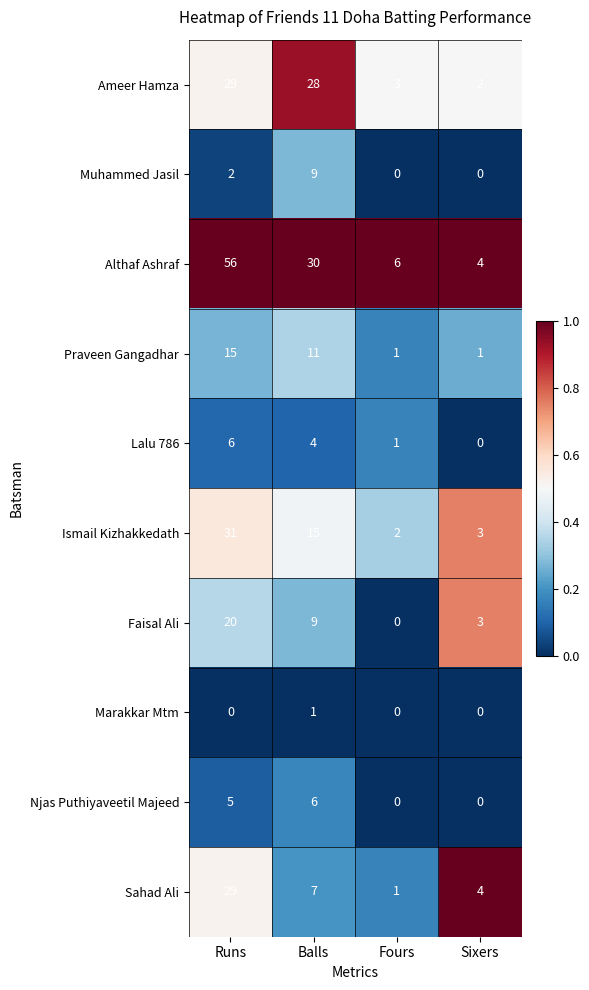

At which label does Sahad Ali reach its minimum?

Fours